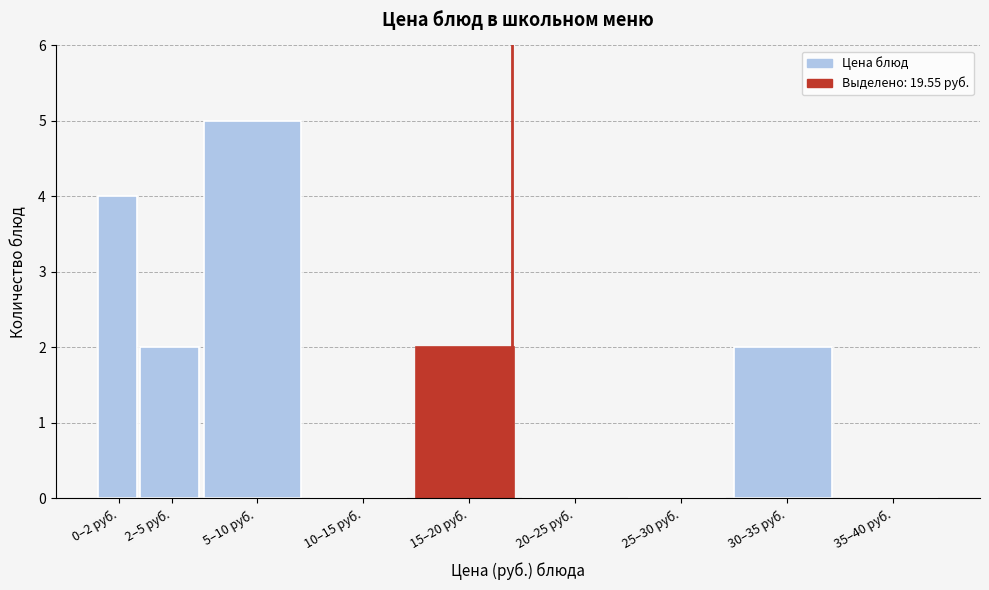

Reading left to right, what are all the values shown in this chart?

0–2 руб.=4	2–5 руб.=2	5–10 руб.=5	10–15 руб.=0	15–20 руб.=2	20–25 руб.=0	25–30 руб.=0	30–35 руб.=2	35–40 руб.=0